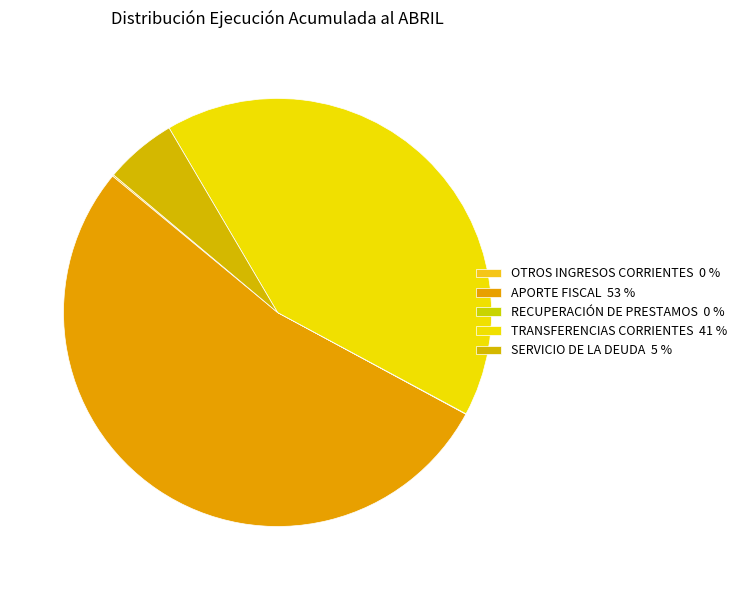

Combined, do TRANSFERENCIAS CORRIENTES and SERVICIO DE LA DEUDA account for over 50%?

No